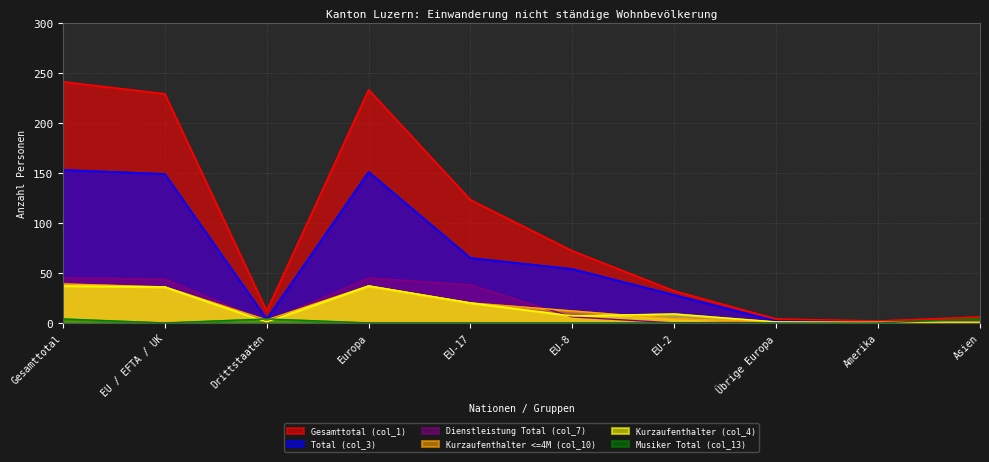

True or false: Gesamttotal (col_1) has more than 0 points higher than both neighbors.

True